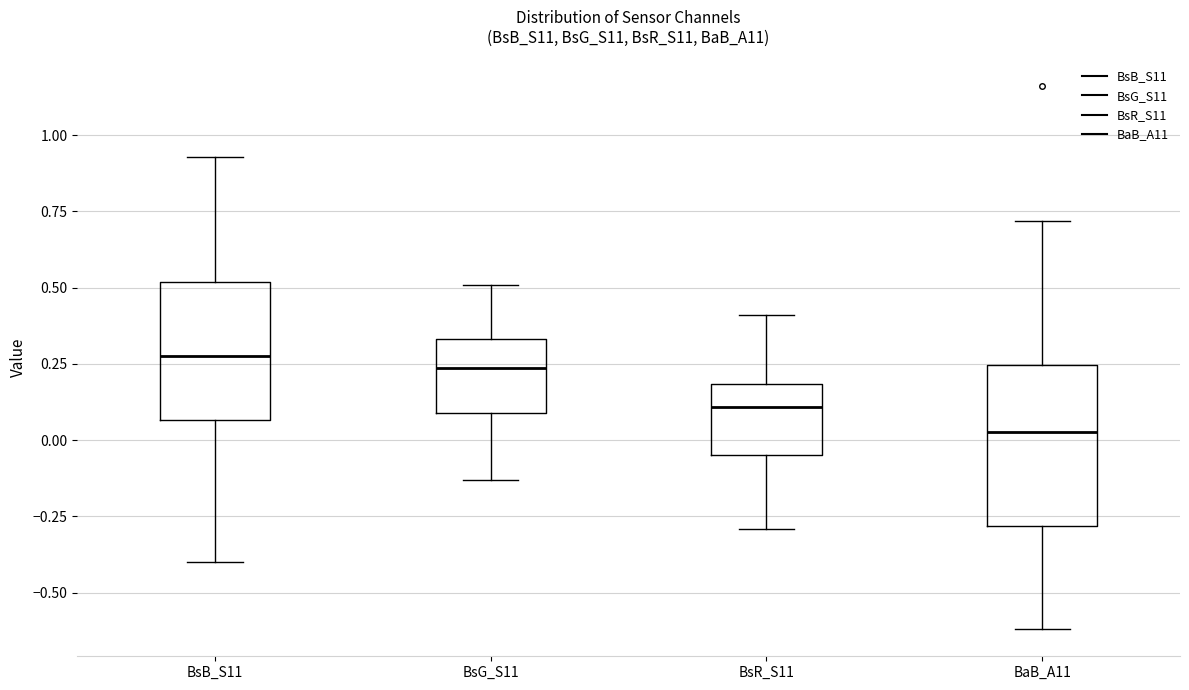

Which box is the tallest, from its lower edge to its upper edge?

BaB_A11